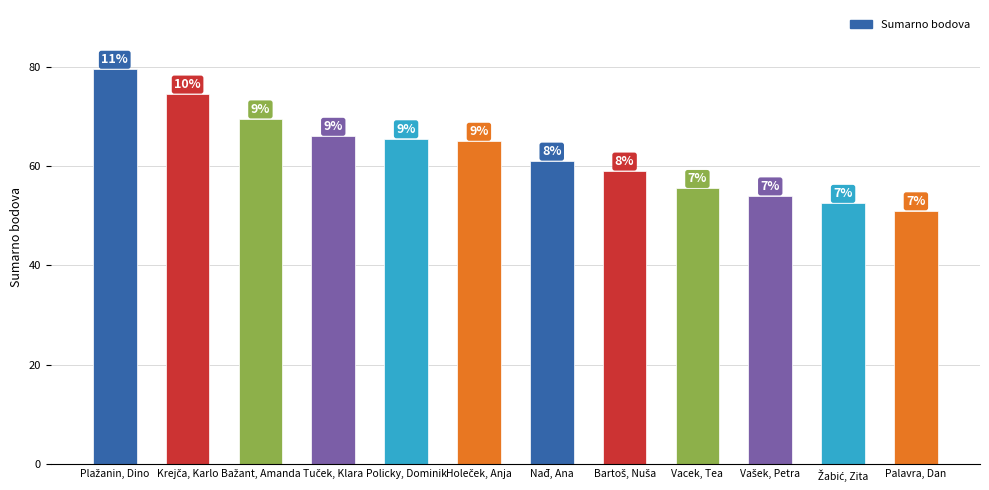

Approximately how many times larger is the value at Tuček, Klara compared to Policky, Dominik?

1.0